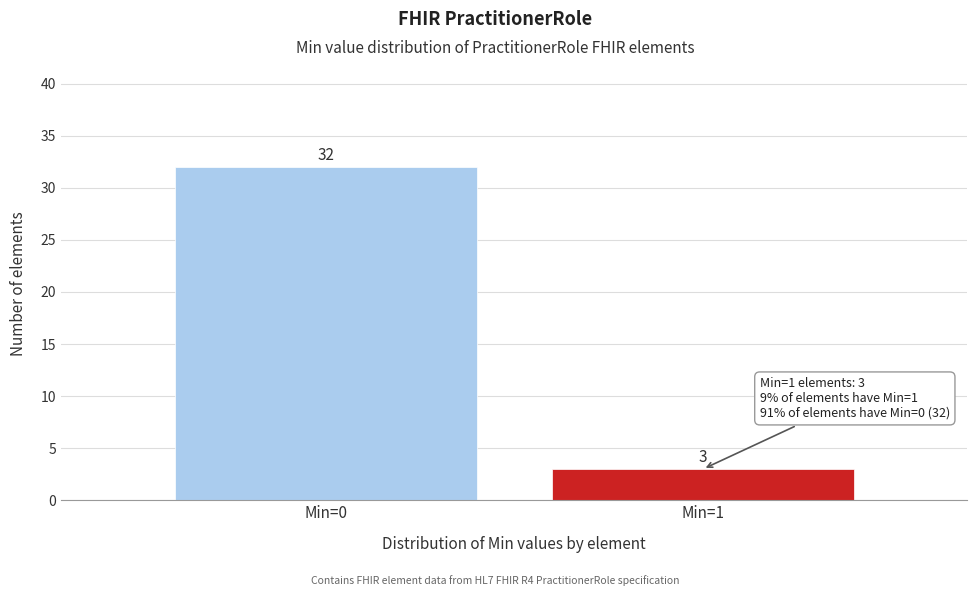

Reading left to right, list all the values displayed in this chart.

32	3